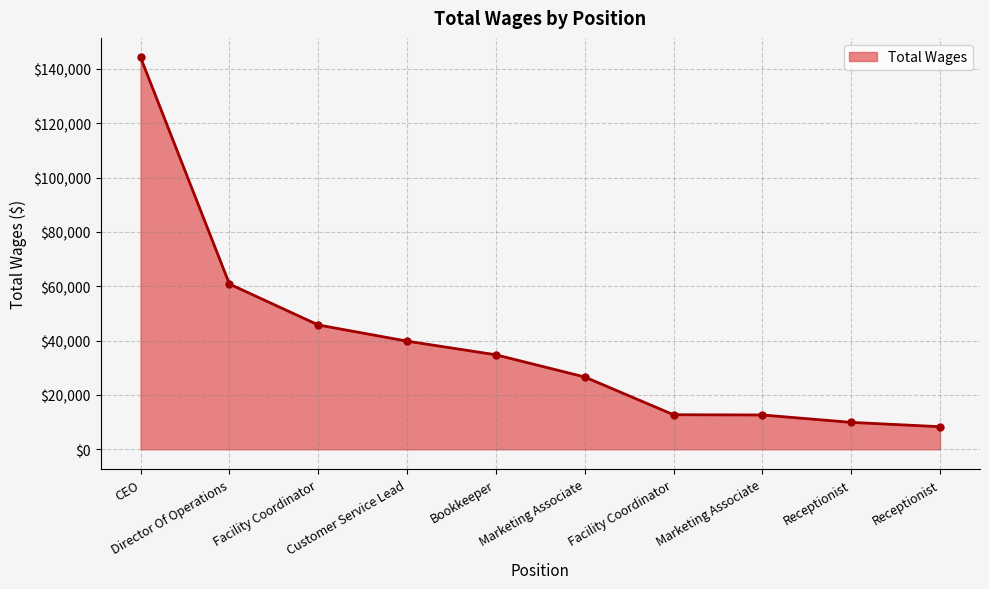

List the labels in order of value, largest first.

CEO, Director Of Operations, Facility Coordinator, Customer Service Lead, Bookkeeper, Marketing Associate, Facility Coordinator, Marketing Associate, Receptionist, Receptionist